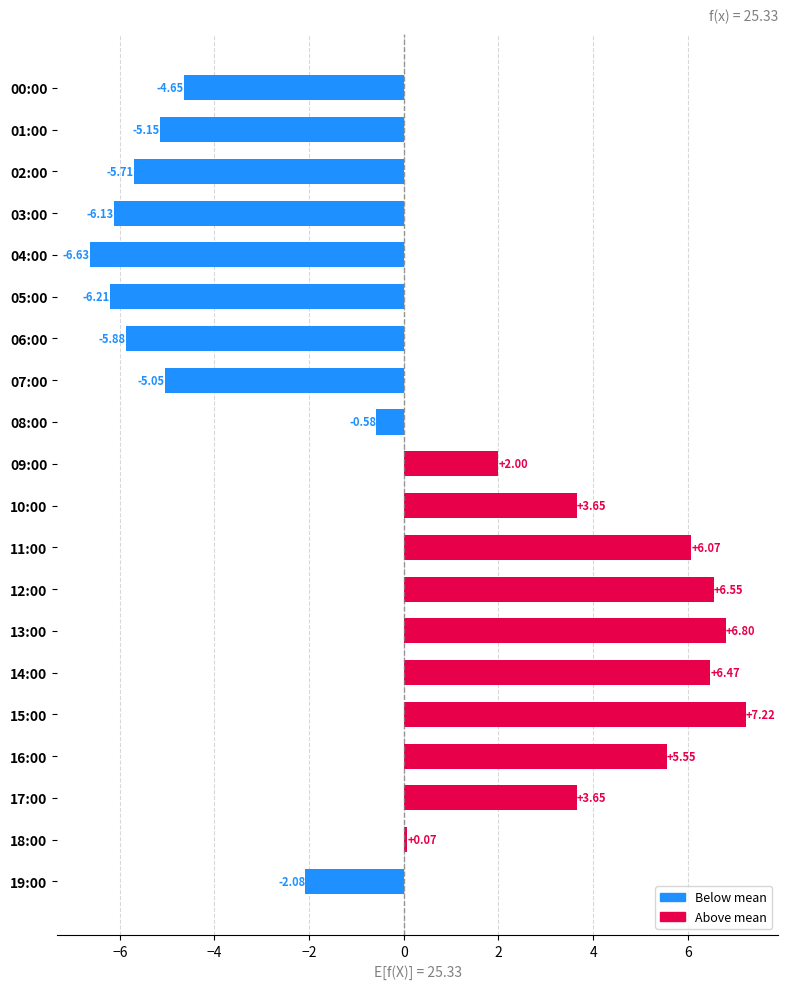

What is the difference between the values at 06:00 and 16:00?

11.4